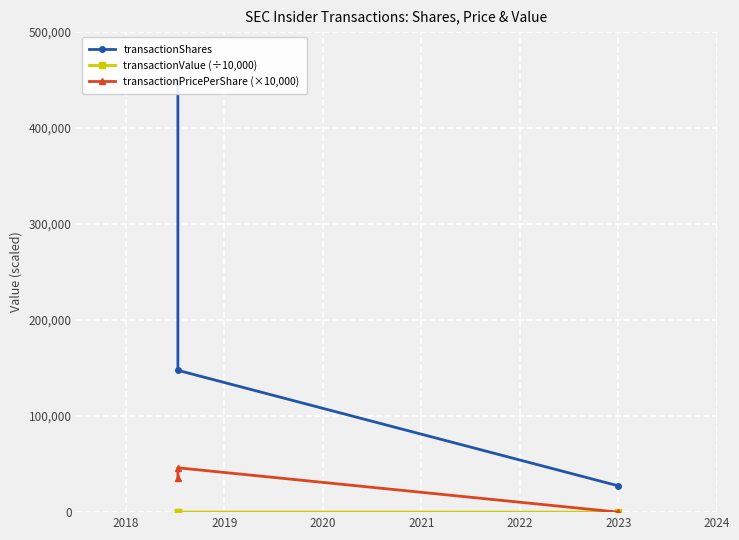

What are all the series names shown in the legend?

transactionShares, transactionValue (÷10,000), transactionPricePerShare (×10,000)